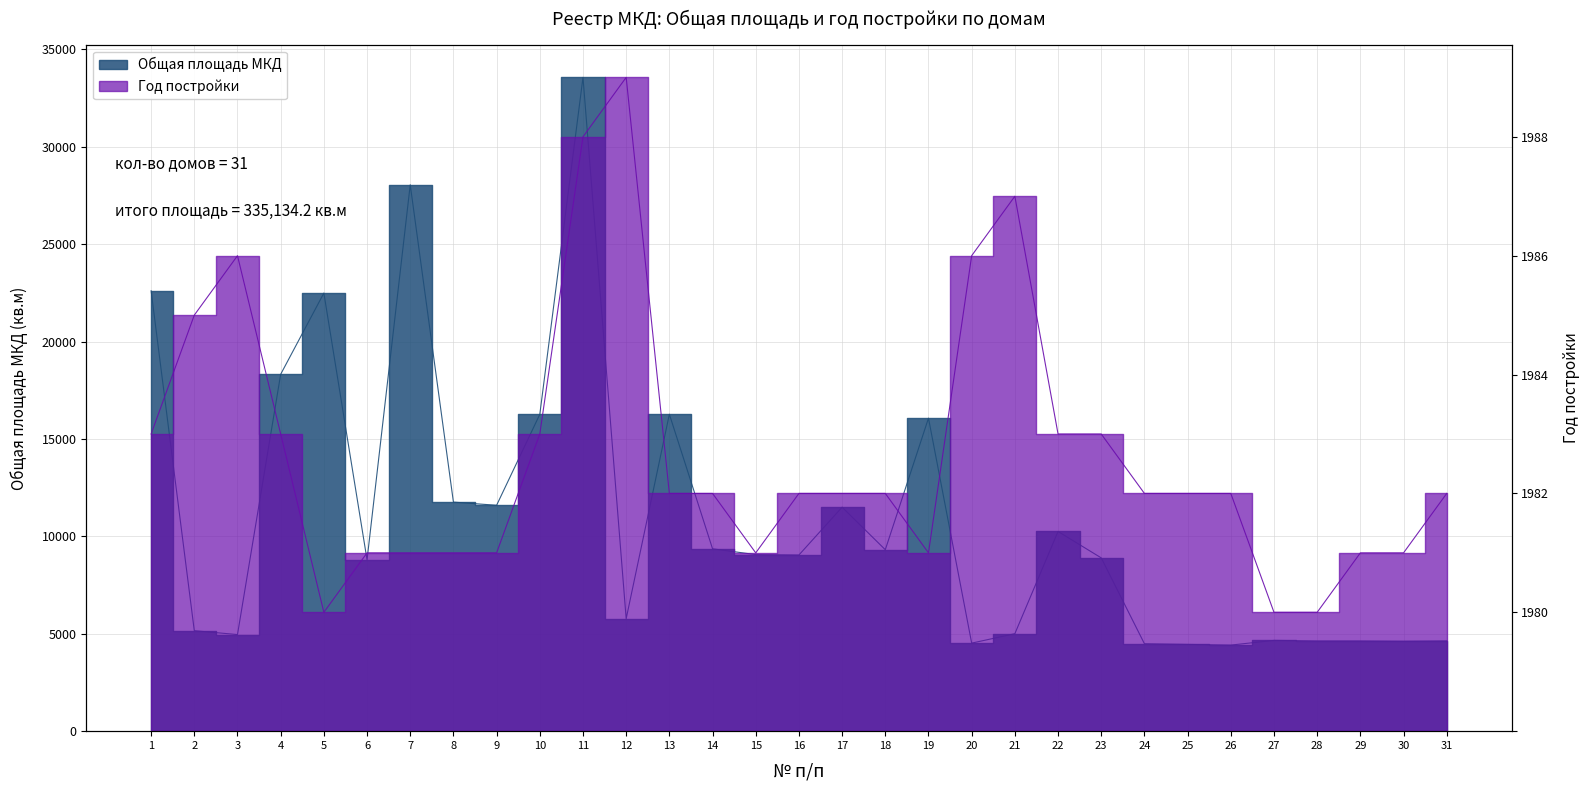

List the series in order of their peak value, highest first.

Общая площадь МКД, Год постройки